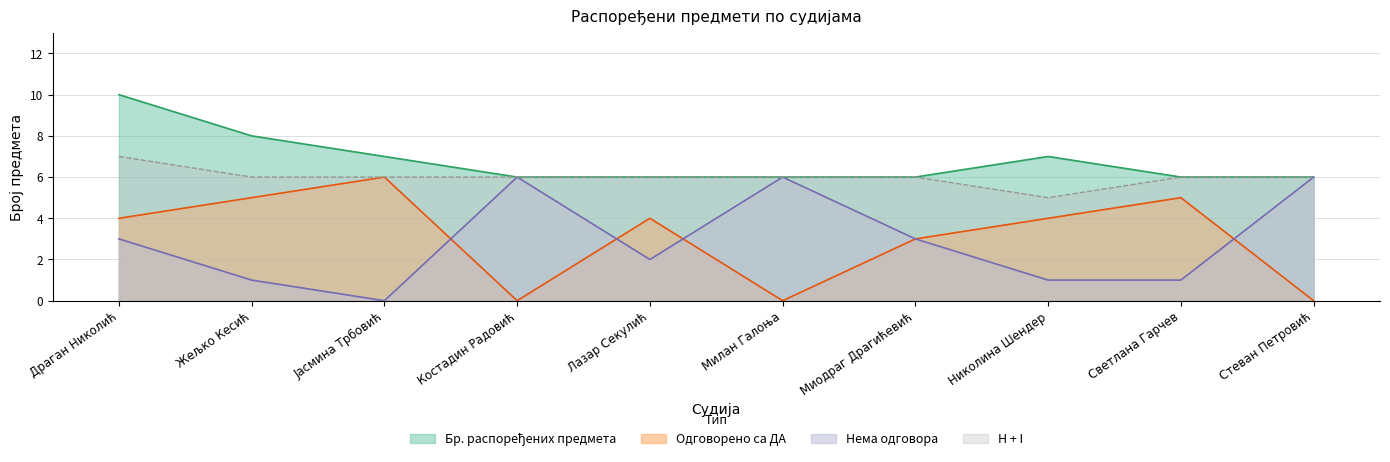

How many series are shown in this chart?

4